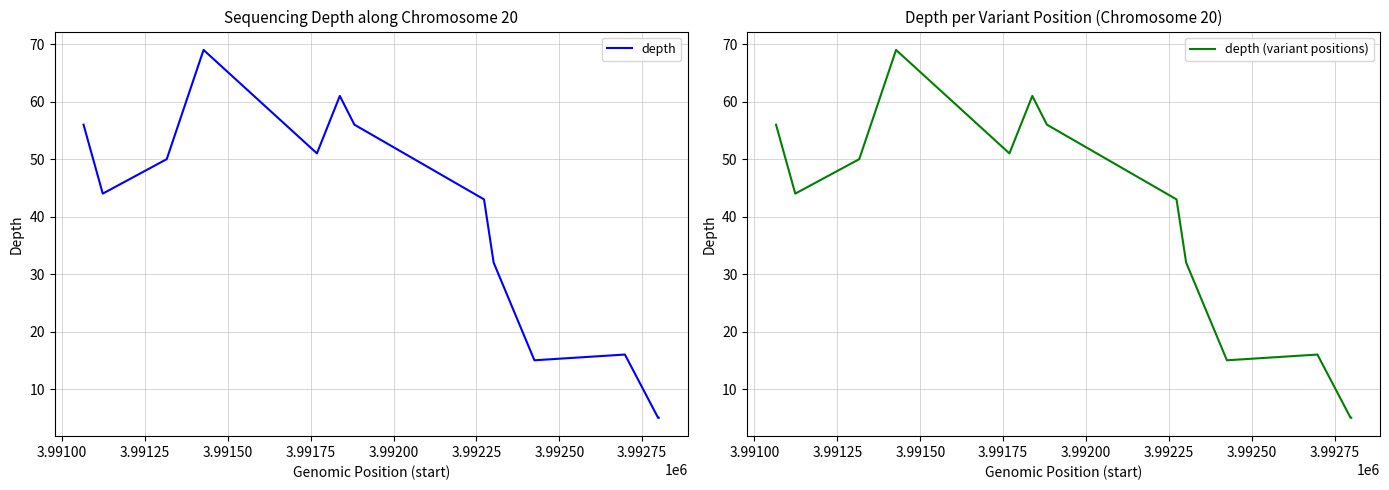

True or false: depth (variant positions) and depth cross at least once.

False